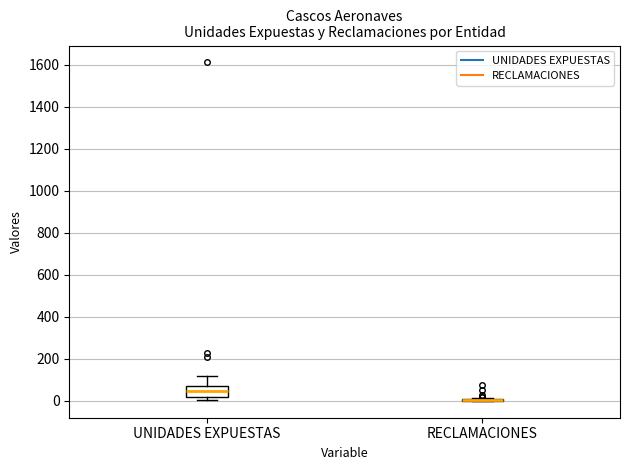

Comparing the boxes themselves (not the whiskers), which one is the tallest?

UNIDADES EXPUESTAS